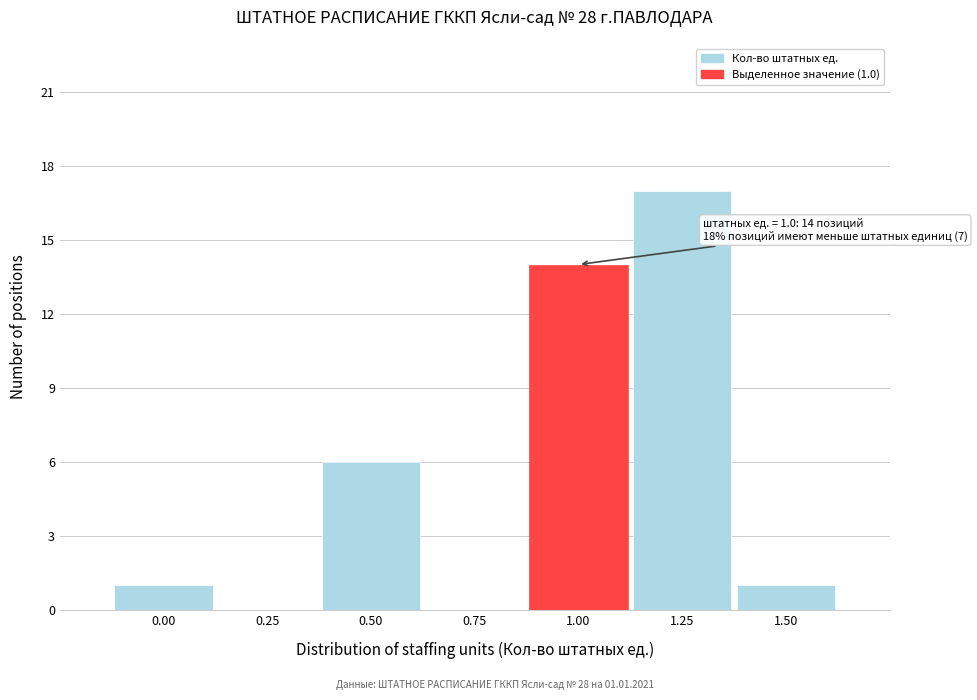

Reading left to right, extract all data points from this chart.

0.00=1	0.25=0	0.50=6	0.75=0	1.00=14	1.25=17	1.50=1